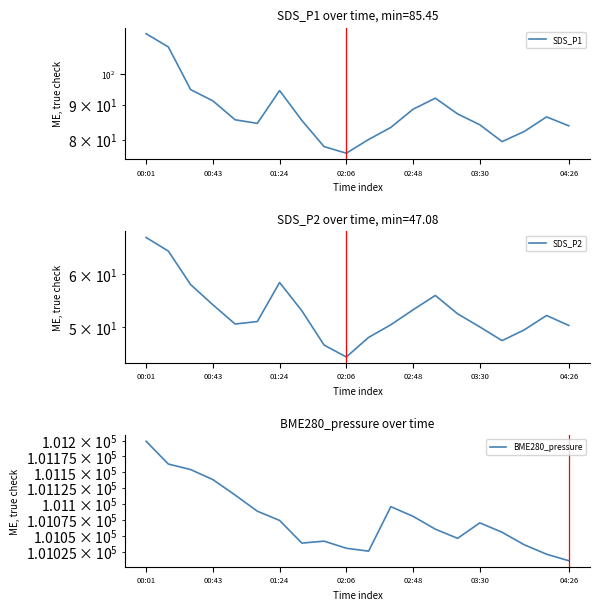

How many lines are shown in the chart?

3